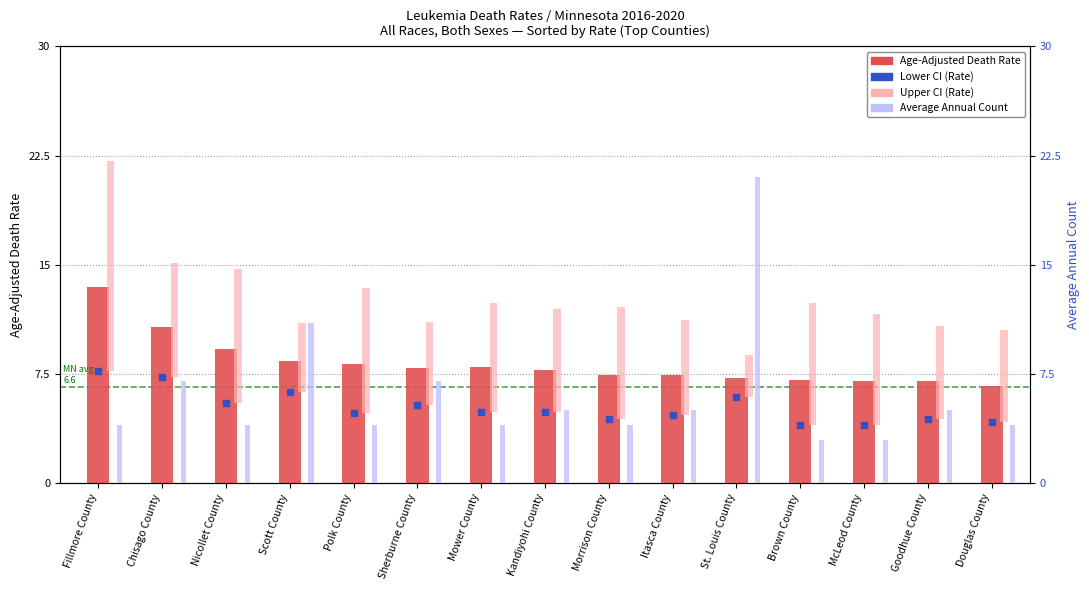

What is the minimum value shown in the chart?

3.0